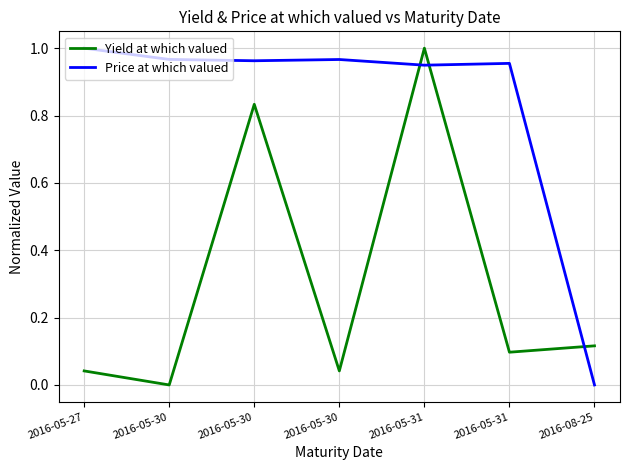

In Price at which valued, how many points are lower than both neighbors (excluding endpoints)?

2